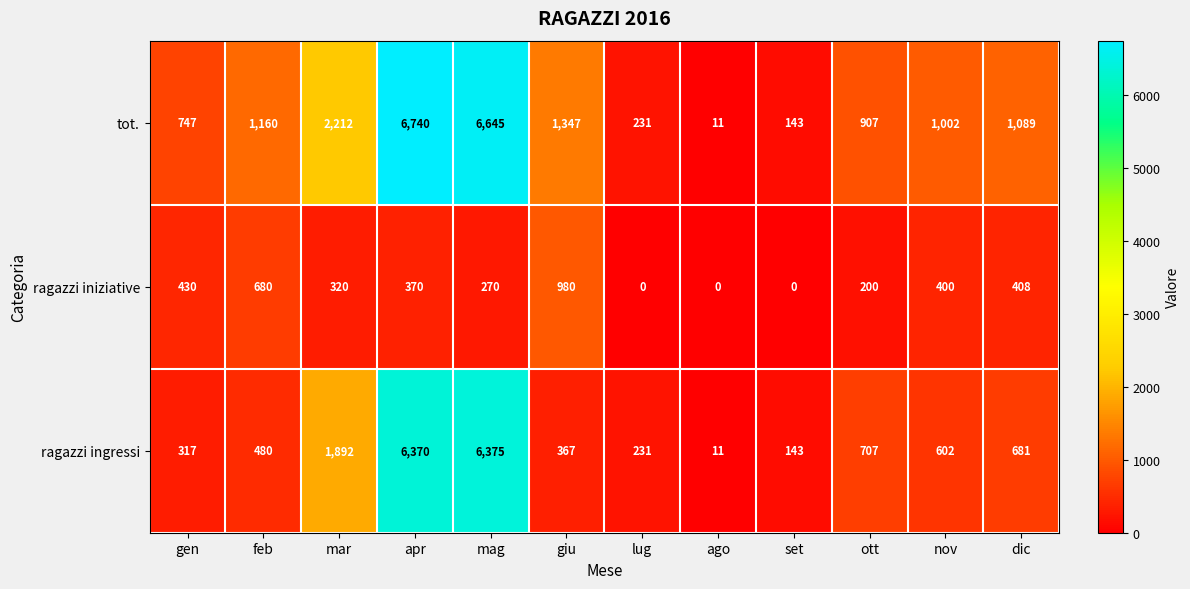

True or false: ragazzi iniziative has a value of 980 at giu.

True